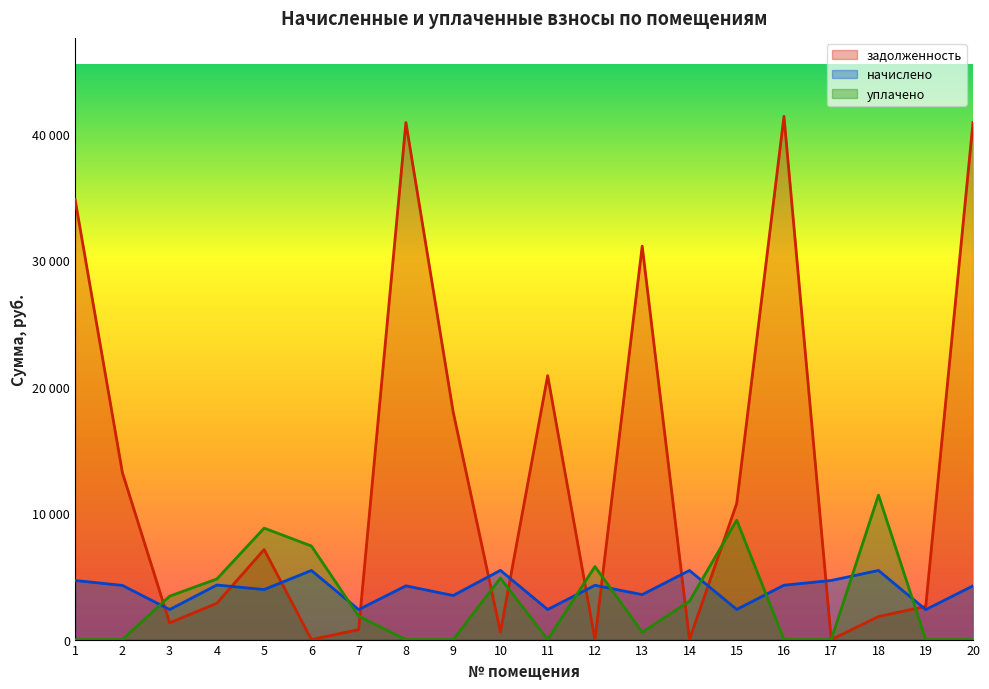

What is the spread (max minus min) of values at 15?

8382.7